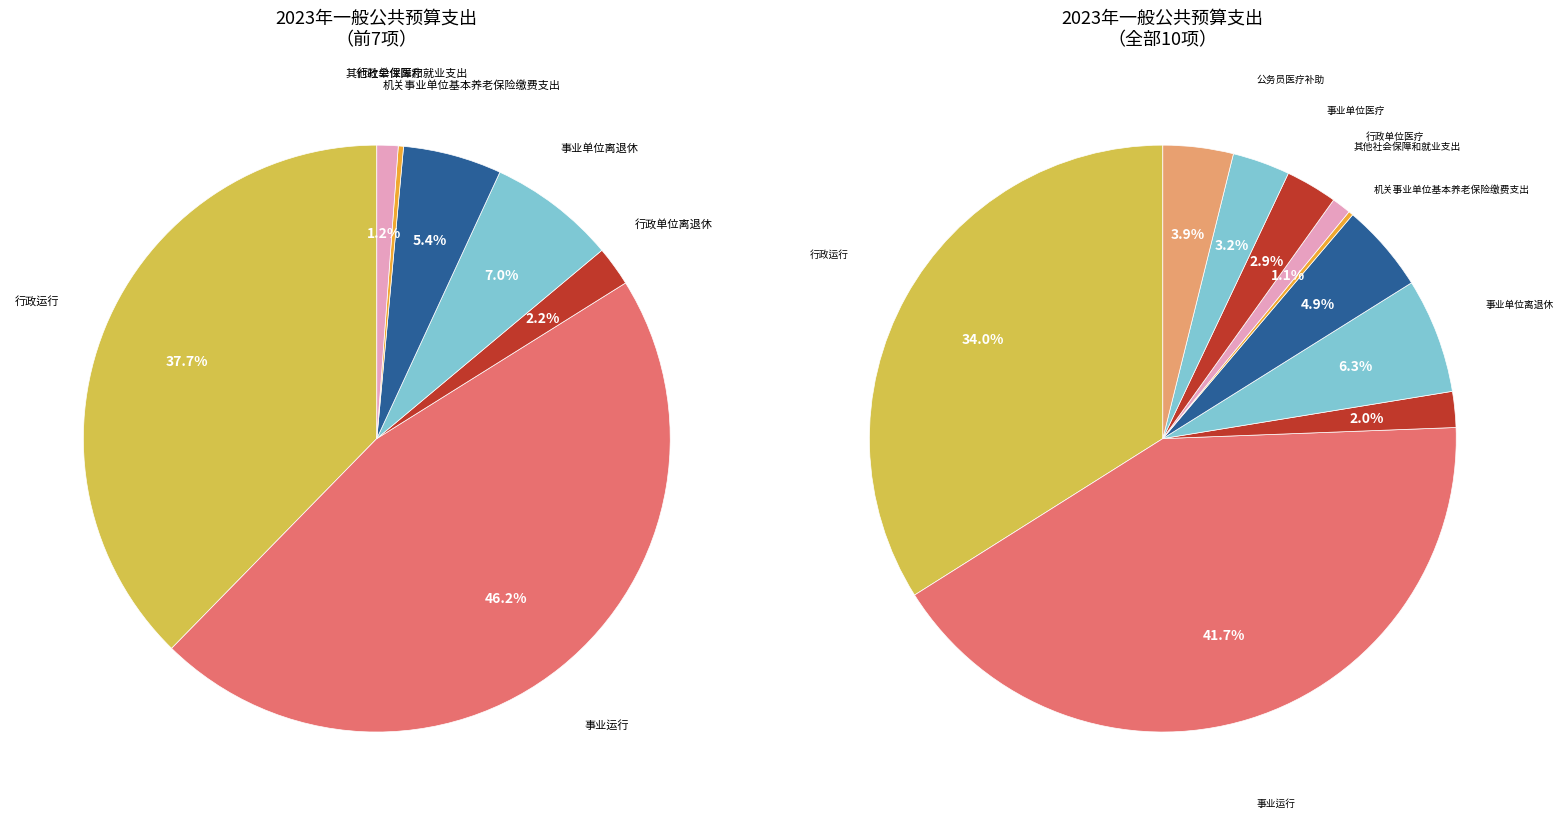

What percentage is NOT represented by 事业单位离退休?

93.7%